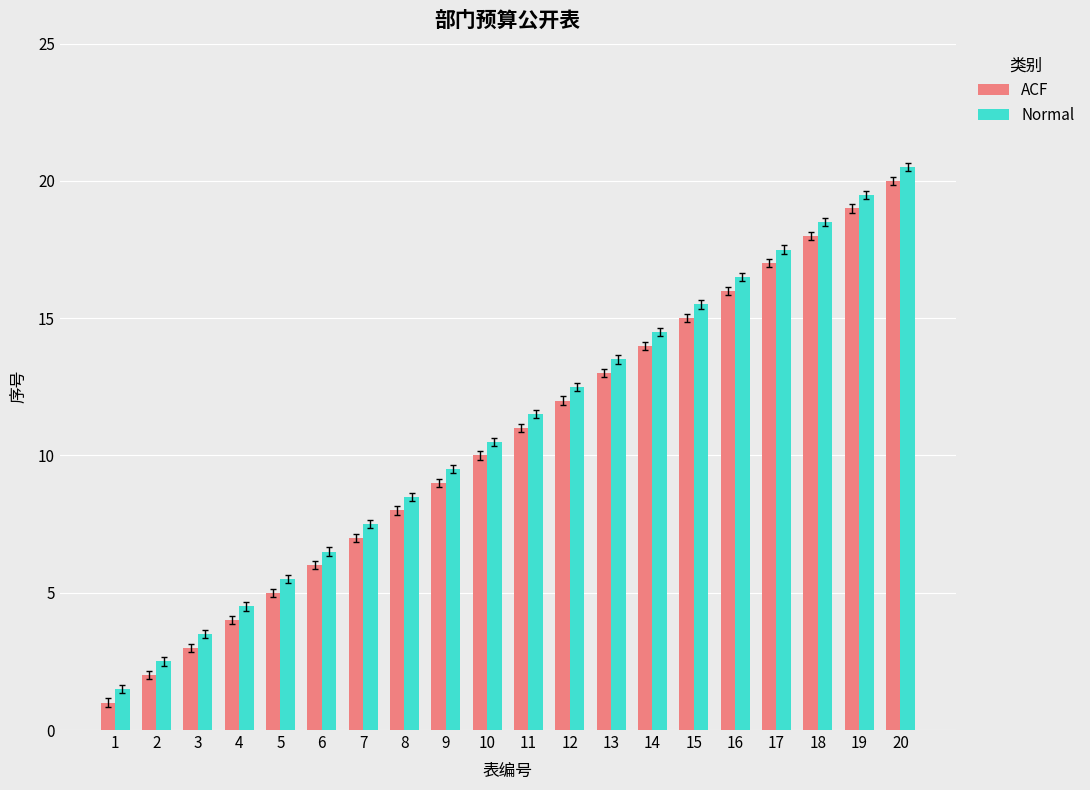

Reading left to right, extract all data points from this chart.

ACF: 1.0	2.0	3.0	4.0	5.0	6.0	7.0	8.0	9.0	10.0	11.0	12.0	13.0	14.0	15.0	16.0	17.0	18.0	19.0	20.0
Normal: 1.5	2.5	3.5	4.5	5.5	6.5	7.5	8.5	9.5	10.5	11.5	12.5	13.5	14.5	15.5	16.5	17.5	18.5	19.5	20.5